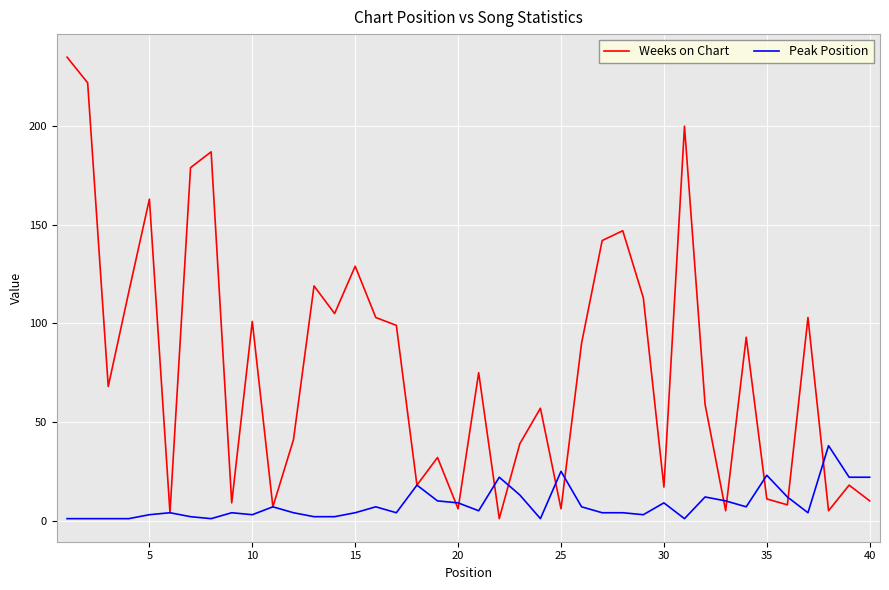

Which series has the widest spread of values?

Weeks on Chart